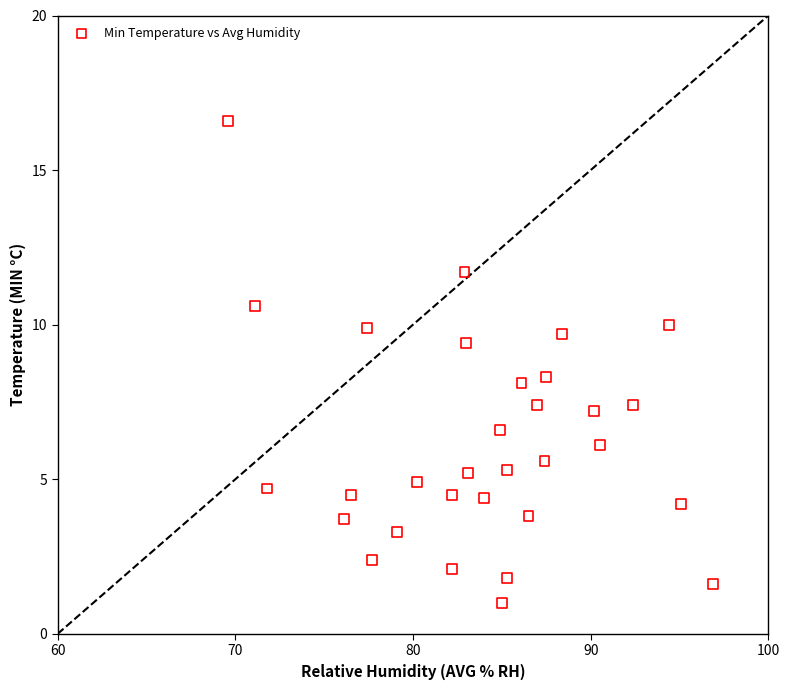

What is the range of Y values (max minus min)?

15.6